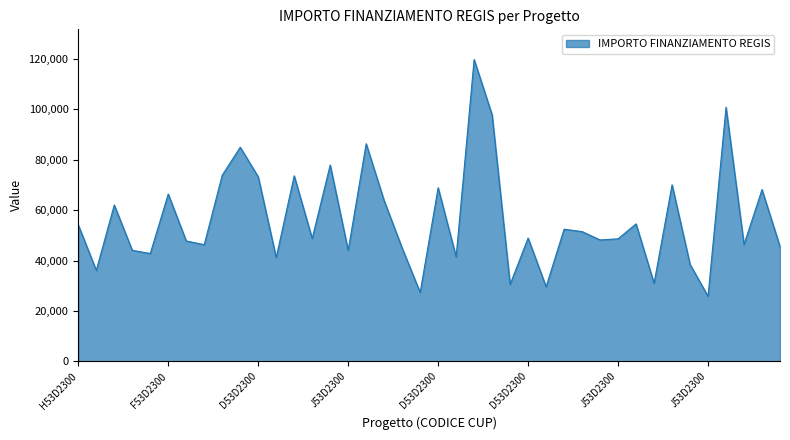

What is the maximum value shown in the chart?

119783.4